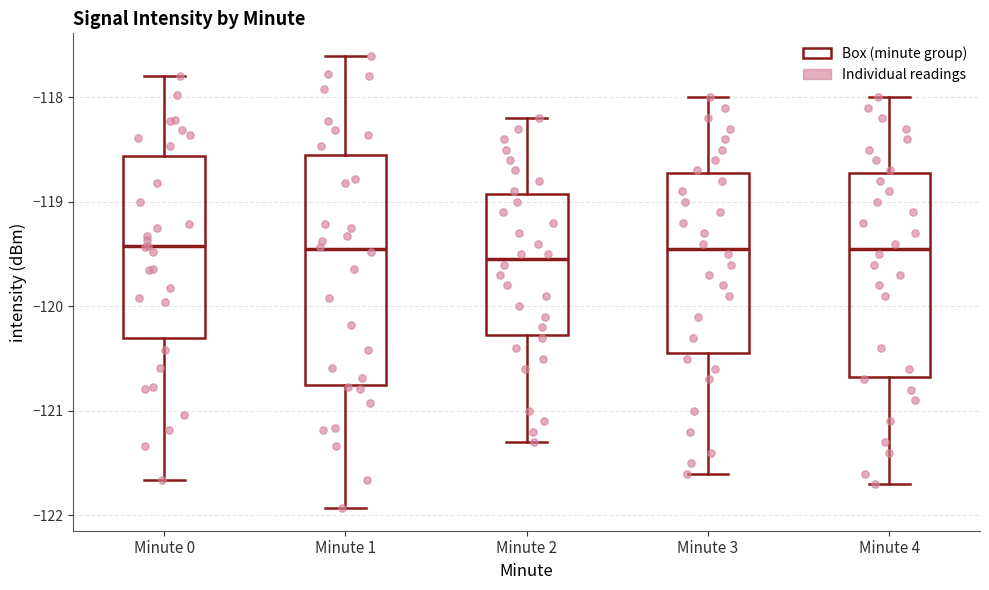

Reading left to right, read every box against the y-axis: the position of its median line, the range the box covers, and the ends of its whiskers. The values are not printed on the chart, so give them approximately, as read against the axis.

Minute 0: median -119.4, box -120.3 to -118.6, whiskers -121.7 to -117.8
Minute 1: median -119.5, box -120.8 to -118.5, whiskers -121.9 to -117.6
Minute 2: median -119.5, box -120.3 to -118.9, whiskers -121.3 to -118.2
Minute 3: median -119.4, box -120.4 to -118.7, whiskers -121.6 to -118.0
Minute 4: median -119.4, box -120.7 to -118.7, whiskers -121.7 to -118.0